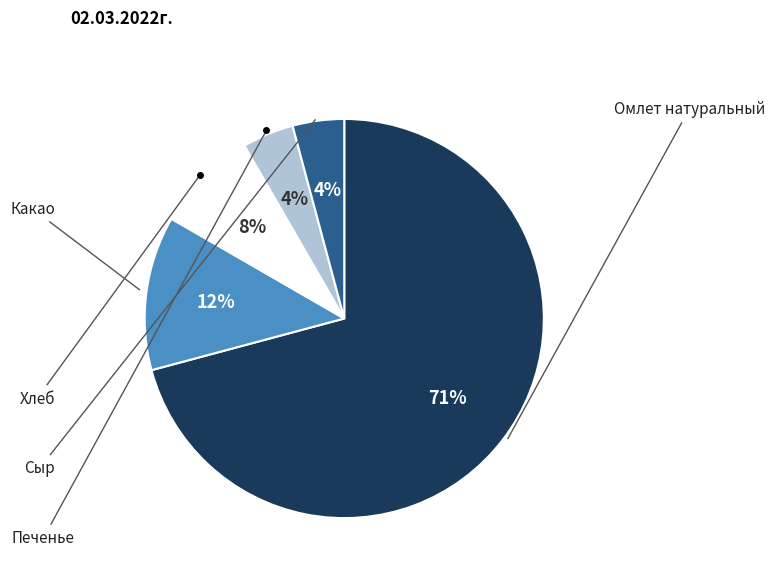

Is there a majority slice in this chart?

Yes